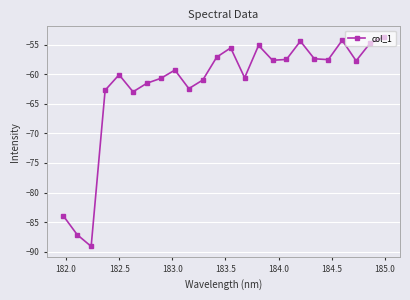

What is the greatest value displayed?

-53.7